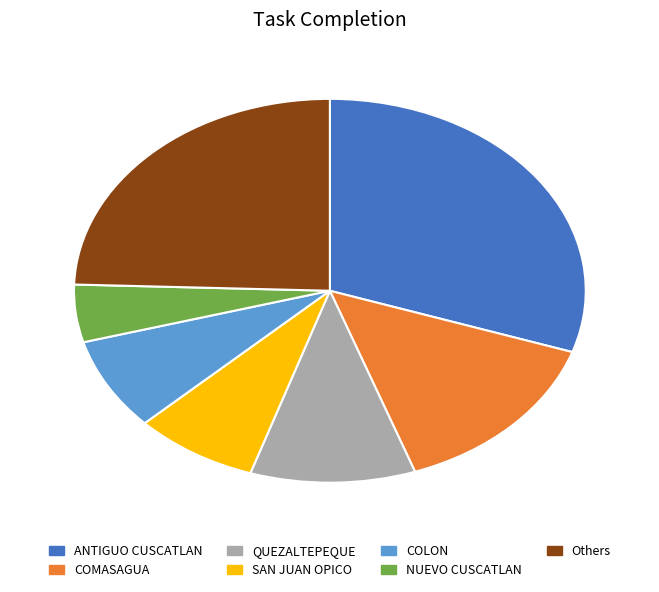

Which category has the smallest portion of the pie?

NUEVO CUSCATLAN